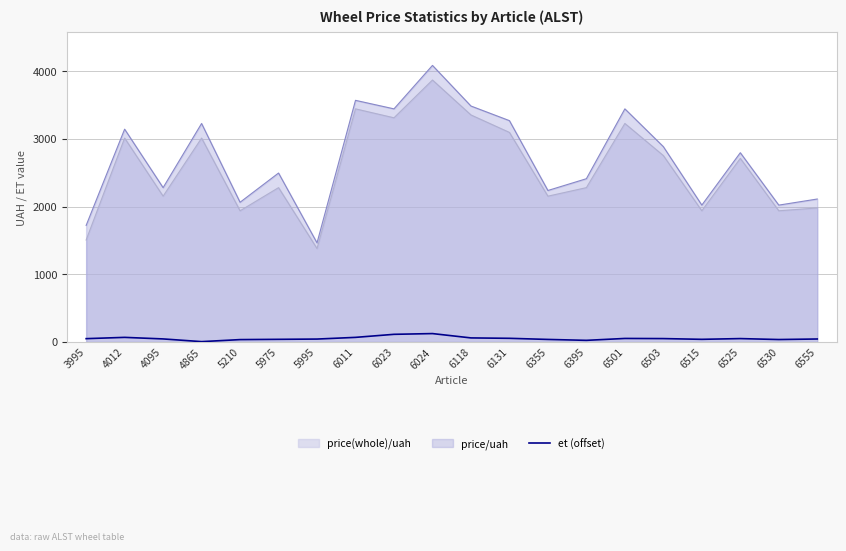

List the series in order of their peak value, lowest first.

et (offset), price(whole)/uah, price/uah